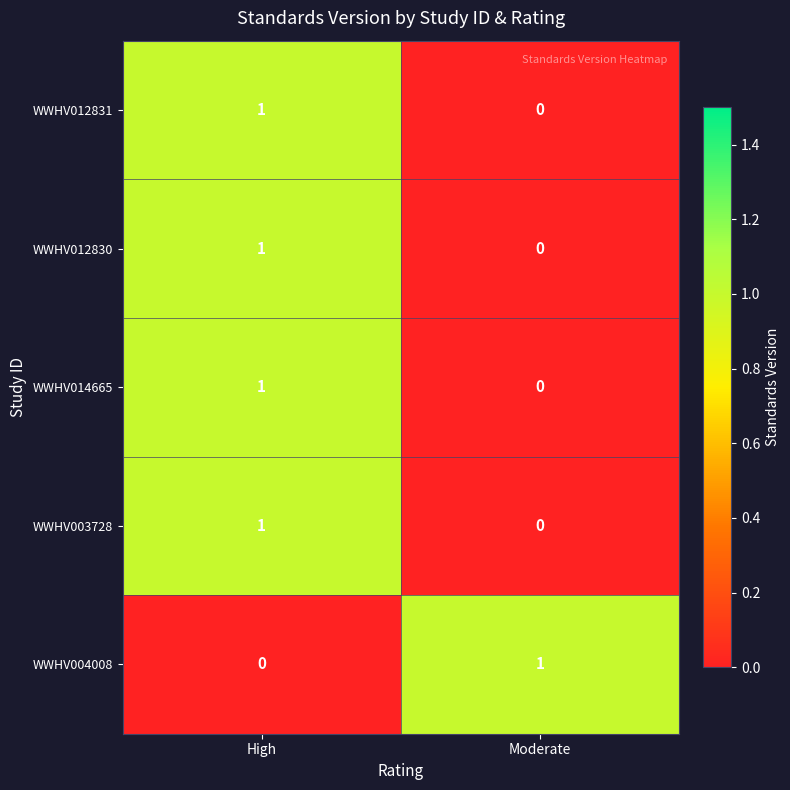

Reading left to right, what are all the values shown in this chart?

WWHV012831: 1	0
WWHV012830: 1	0
WWHV014665: 1	0
WWHV003728: 1	0
WWHV004008: 0	1